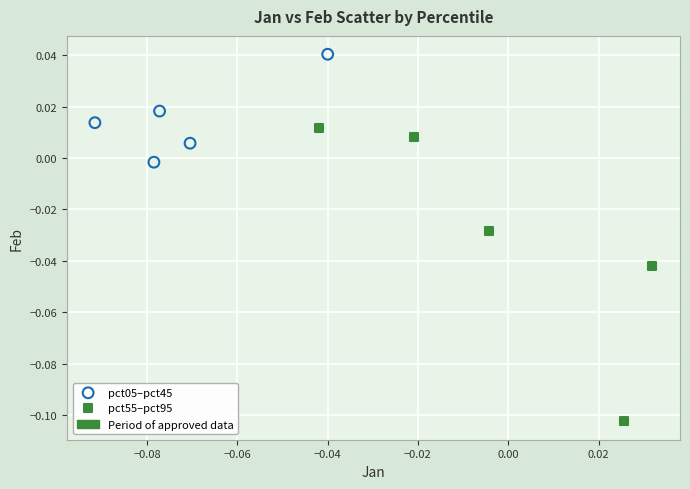

Which series reaches the minimum Y coordinate?

pct55–pct95